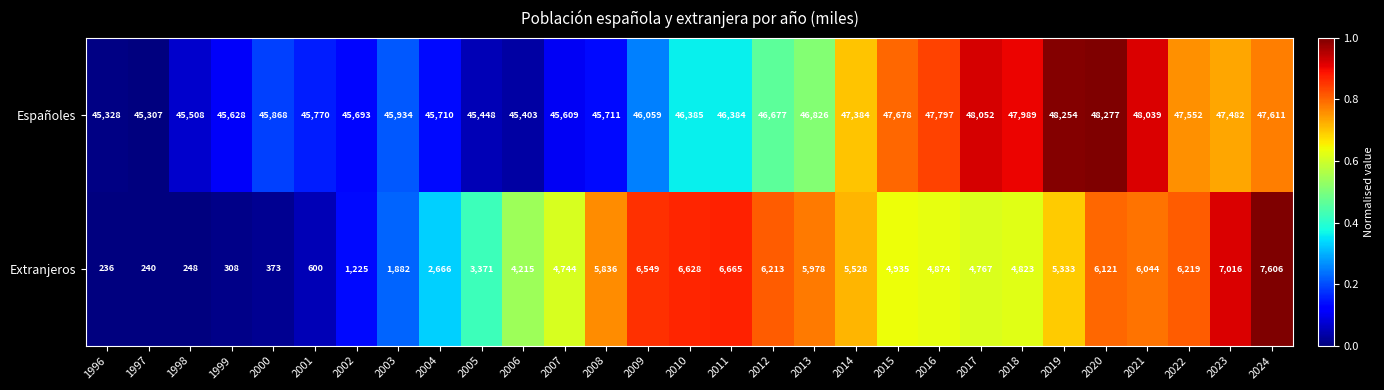

What is the difference between the Españoles values at 1997 and 2018?

2682